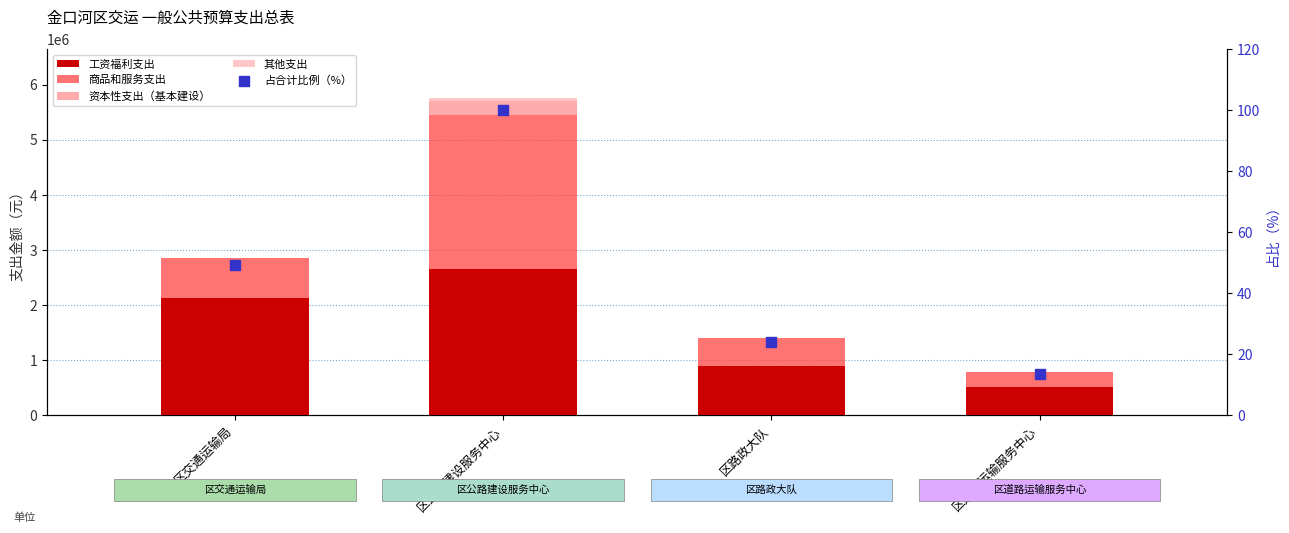

At which category is the sum across all series the highest?

区公路建设服务中心